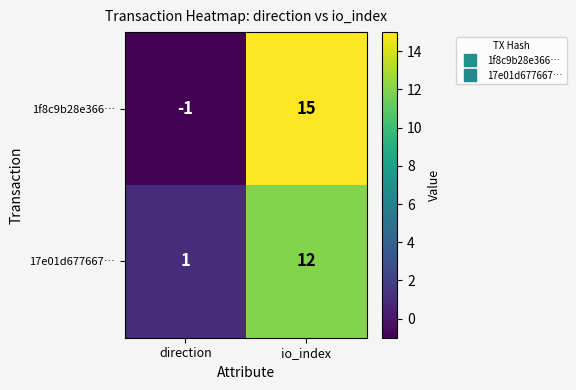

Which category has the lowest value in the 17e01d677667… series?

direction